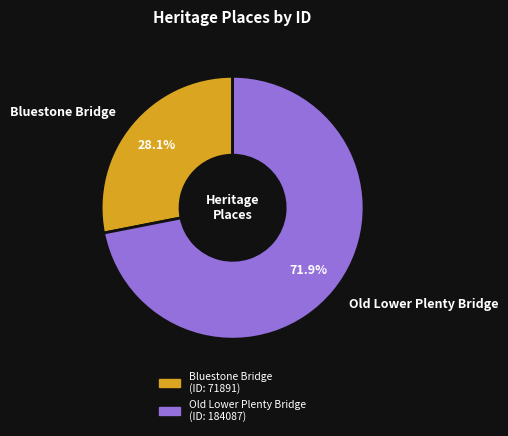

What percentage do Old Lower Plenty Bridge and Bluestone Bridge together represent?

100.0%